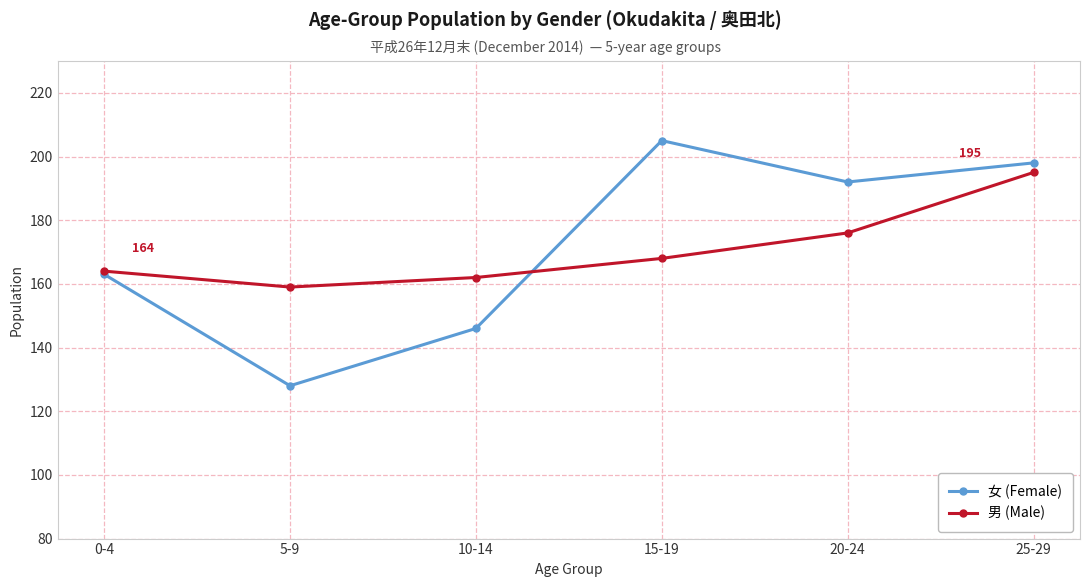

Which label corresponds to the largest value in the chart?

15-19